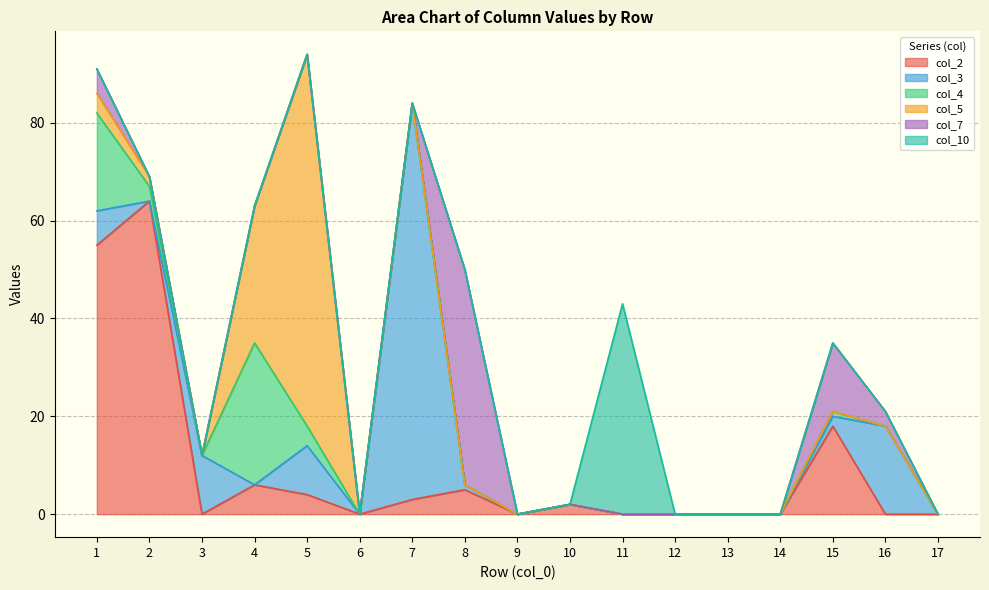

Reading left to right, extract all data points from this chart.

col_2: 1=55	2=64	3=0	4=6	5=4	6=0	7=3	8=5	9=0	10=2	11=0	12=0	13=0	14=0	15=18	16=0	17=0
col_3: 1=7	2=0	3=12	4=0	5=10	6=0	7=81	8=1	9=0	10=0	11=0	12=0	13=0	14=0	15=2	16=18	17=0
col_4: 1=20	2=3	3=0	4=29	5=4	6=0	7=0	8=0	9=0	10=0	11=0	12=0	13=0	14=0	15=1	16=0	17=0
col_5: 1=4	2=2	3=0	4=28	5=76	6=0	7=0	8=0	9=0	10=0	11=0	12=0	13=0	14=0	15=0	16=0	17=0
col_7: 1=5	2=0	3=0	4=0	5=0	6=0	7=0	8=44	9=0	10=0	11=0	12=0	13=0	14=0	15=14	16=3	17=0
col_10: 1=0	2=0	3=0	4=0	5=0	6=0	7=0	8=0	9=0	10=0	11=43	12=0	13=0	14=0	15=0	16=0	17=0